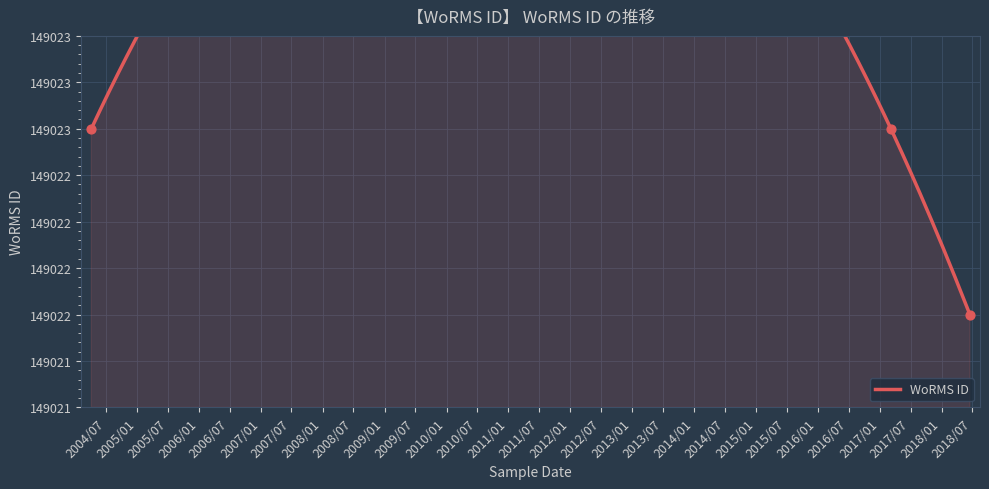

Between 2017/03/07 and 2004/04/06, which is larger?

2017/03/07